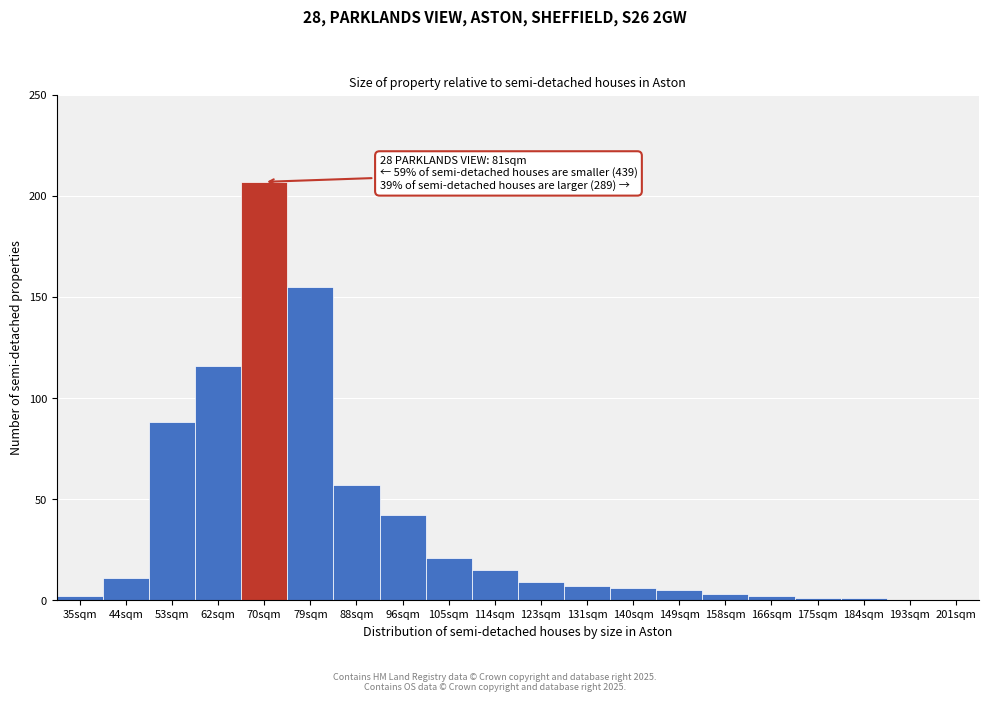

Reading left to right, extract all data points from this chart.

35sqm=2	44sqm=11	53sqm=88	62sqm=116	70sqm=207	79sqm=155	88sqm=57	96sqm=42	105sqm=21	114sqm=15	123sqm=9	131sqm=7	140sqm=6	149sqm=5	158sqm=3	166sqm=2	175sqm=1	184sqm=1	193sqm=0	201sqm=0